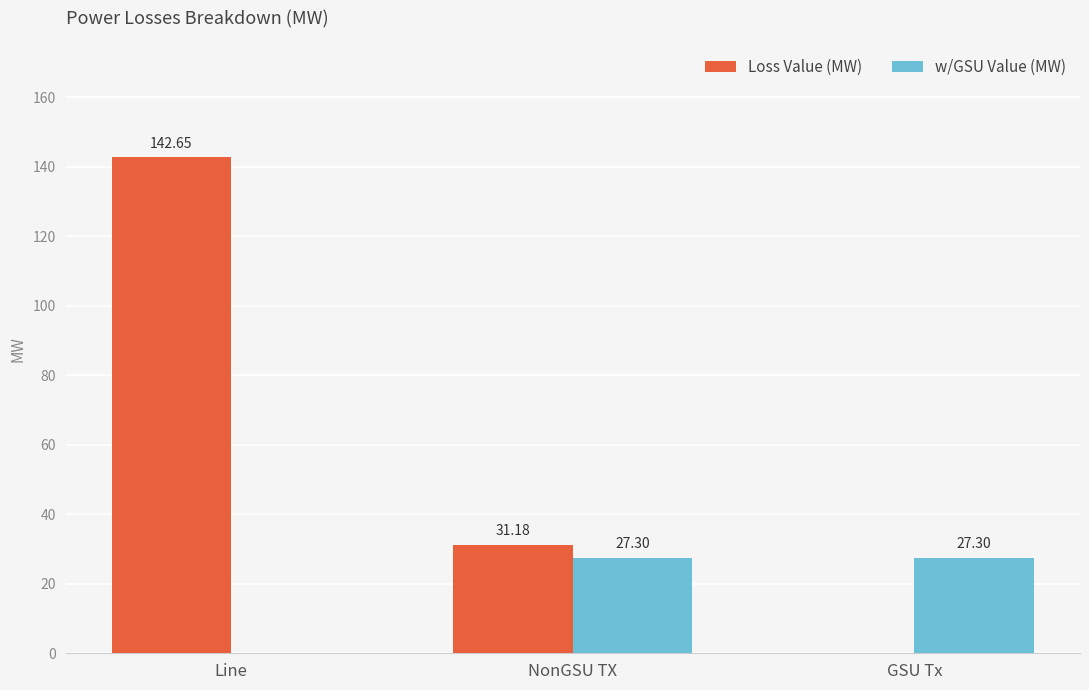

What is the sum of the Loss Value (MW) values at NonGSU TX and GSU Tx?

31.2